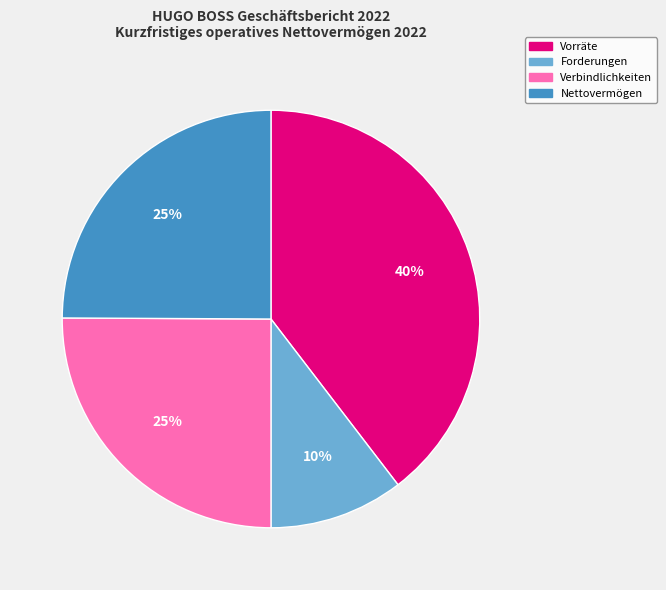

Which slice is the smallest?

Forderungen